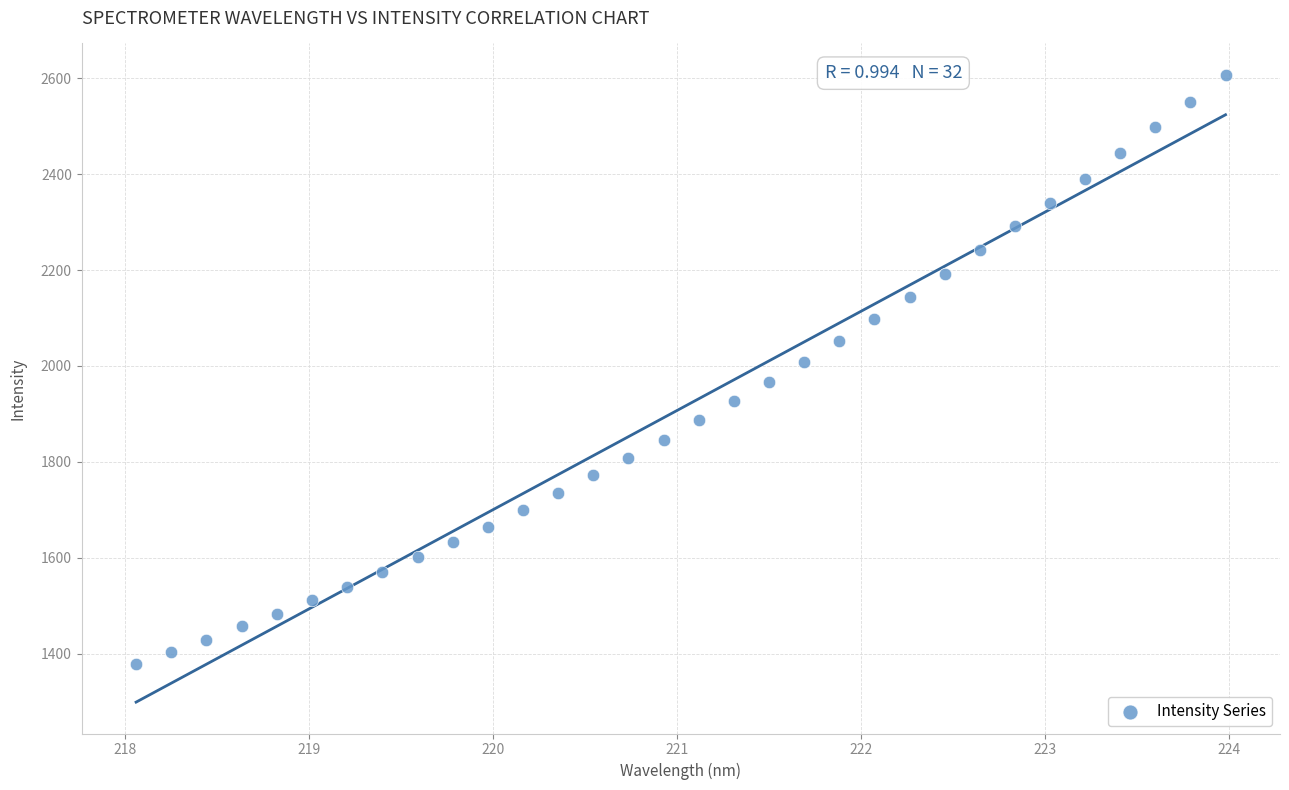

What is the range of Y values (max minus min)?

1227.0